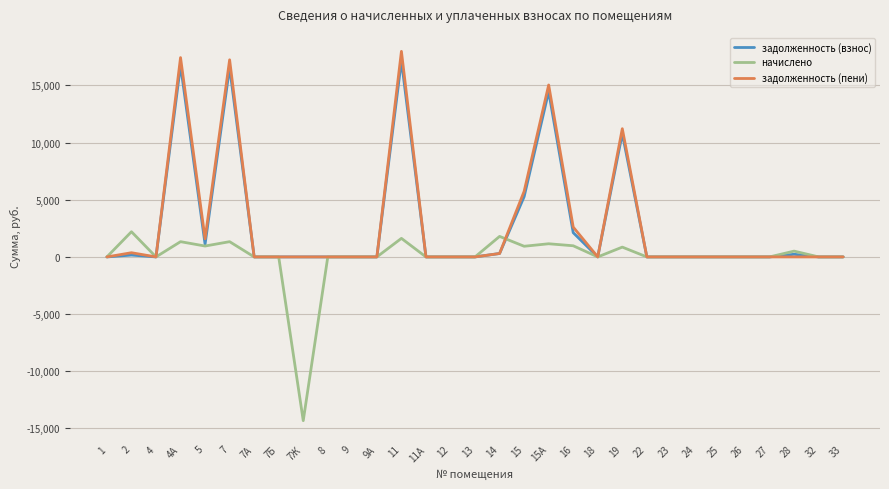

What is the spread (max minus min) of values at 16?

1633.5